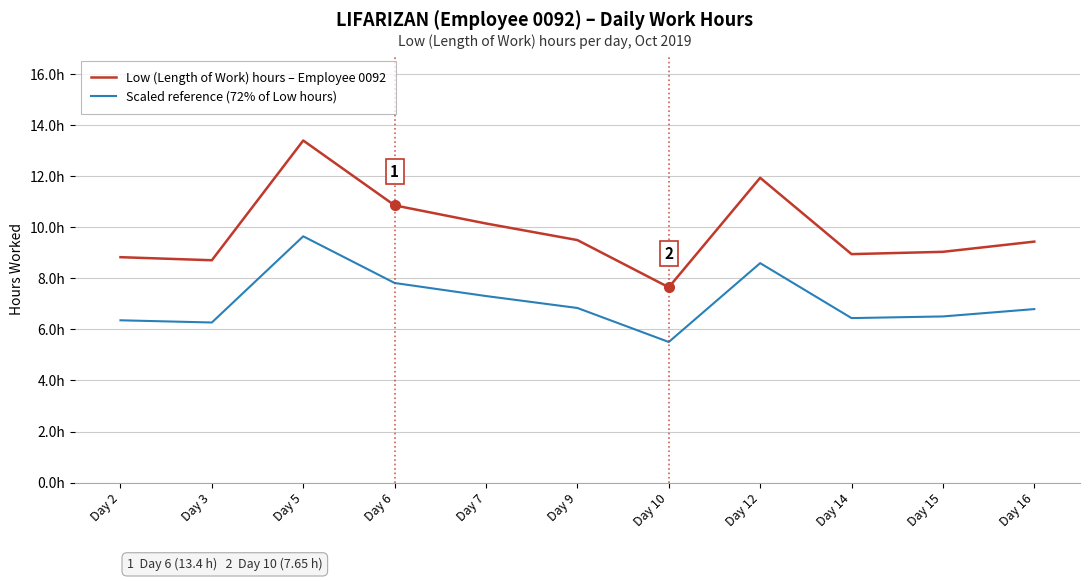

Reading left to right, transcribe all the data shown in this chart.

Low (Length of Work) hours – Employee 0092: Day 2=8.8	Day 3=8.7	Day 5=13.4	Day 6=10.9	Day 7=10.2	Day 9=9.5	Day 10=7.7	Day 12=11.9	Day 14=8.9	Day 15=9.0	Day 16=9.4
Scaled reference (72% of Low hours): Day 2=6.4	Day 3=6.3	Day 5=9.6	Day 6=7.8	Day 7=7.3	Day 9=6.8	Day 10=5.5	Day 12=8.6	Day 14=6.4	Day 15=6.5	Day 16=6.8